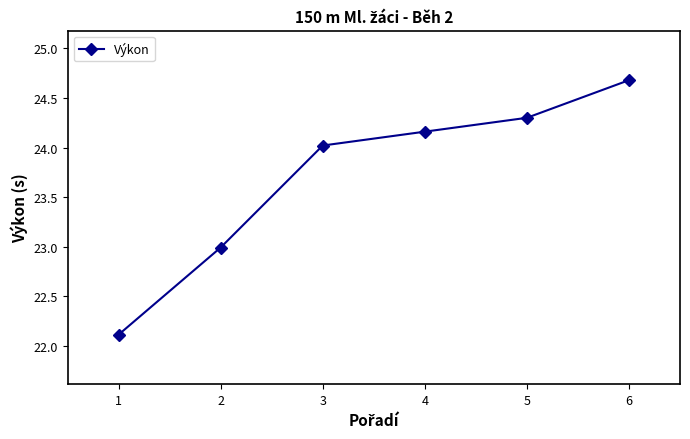

True or false: the data shows 24.0 at 3.

True